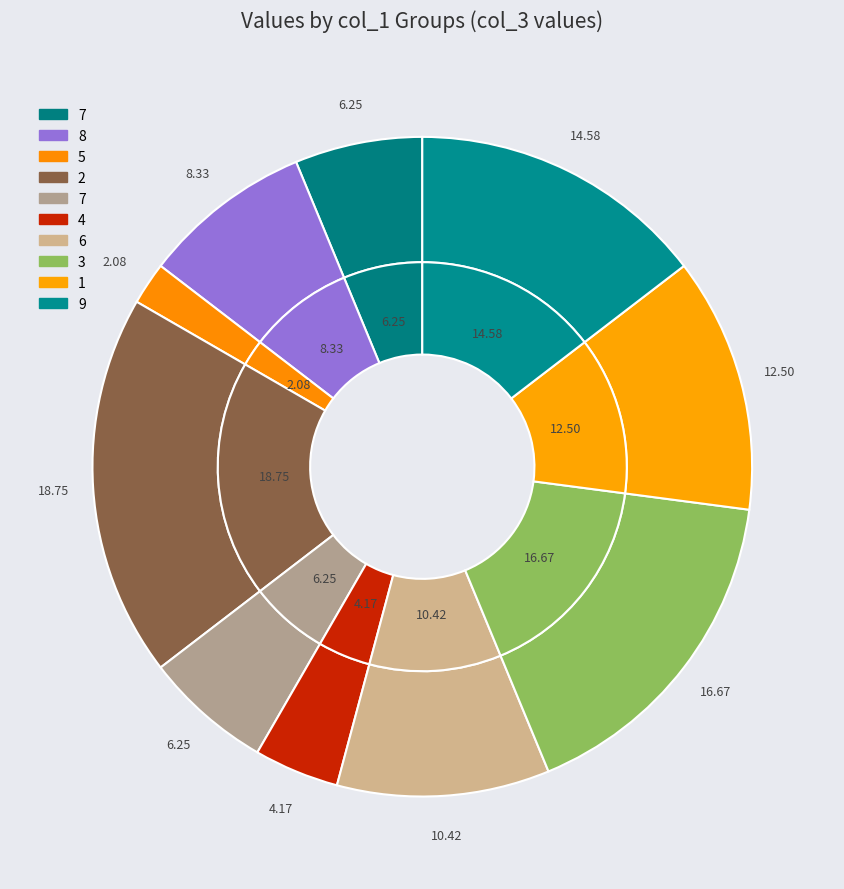

Does 3 represent more than half of the total?

No